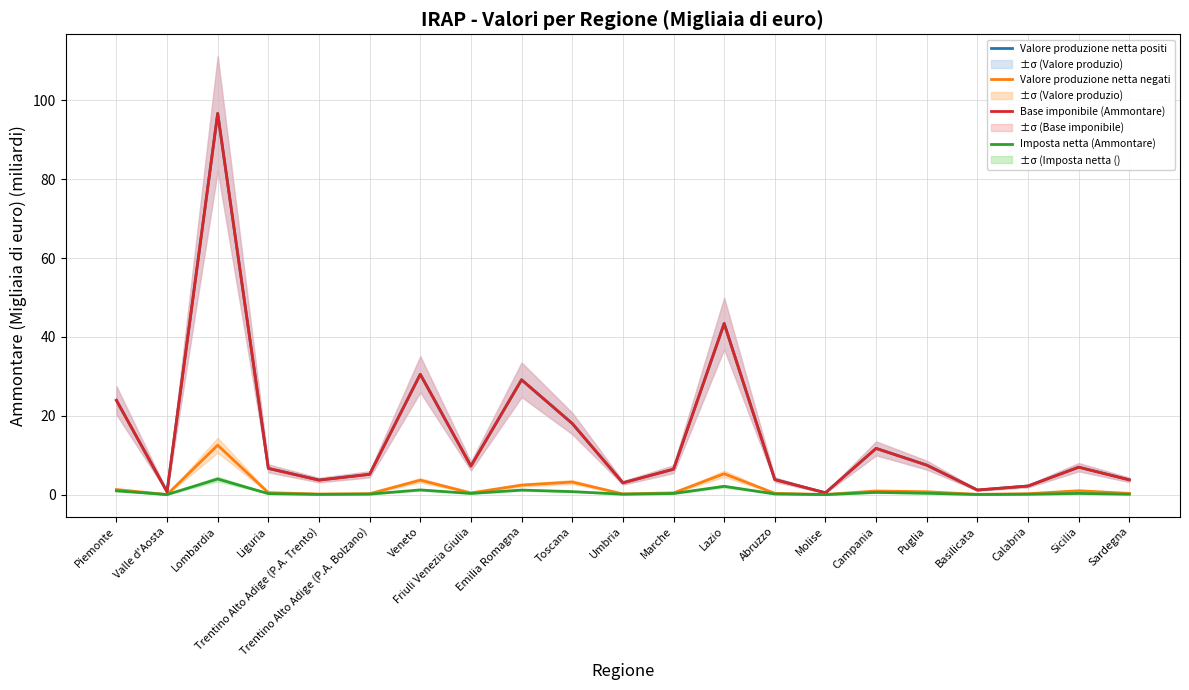

What is the maximum value for Valore produzione netta positi?

96.7